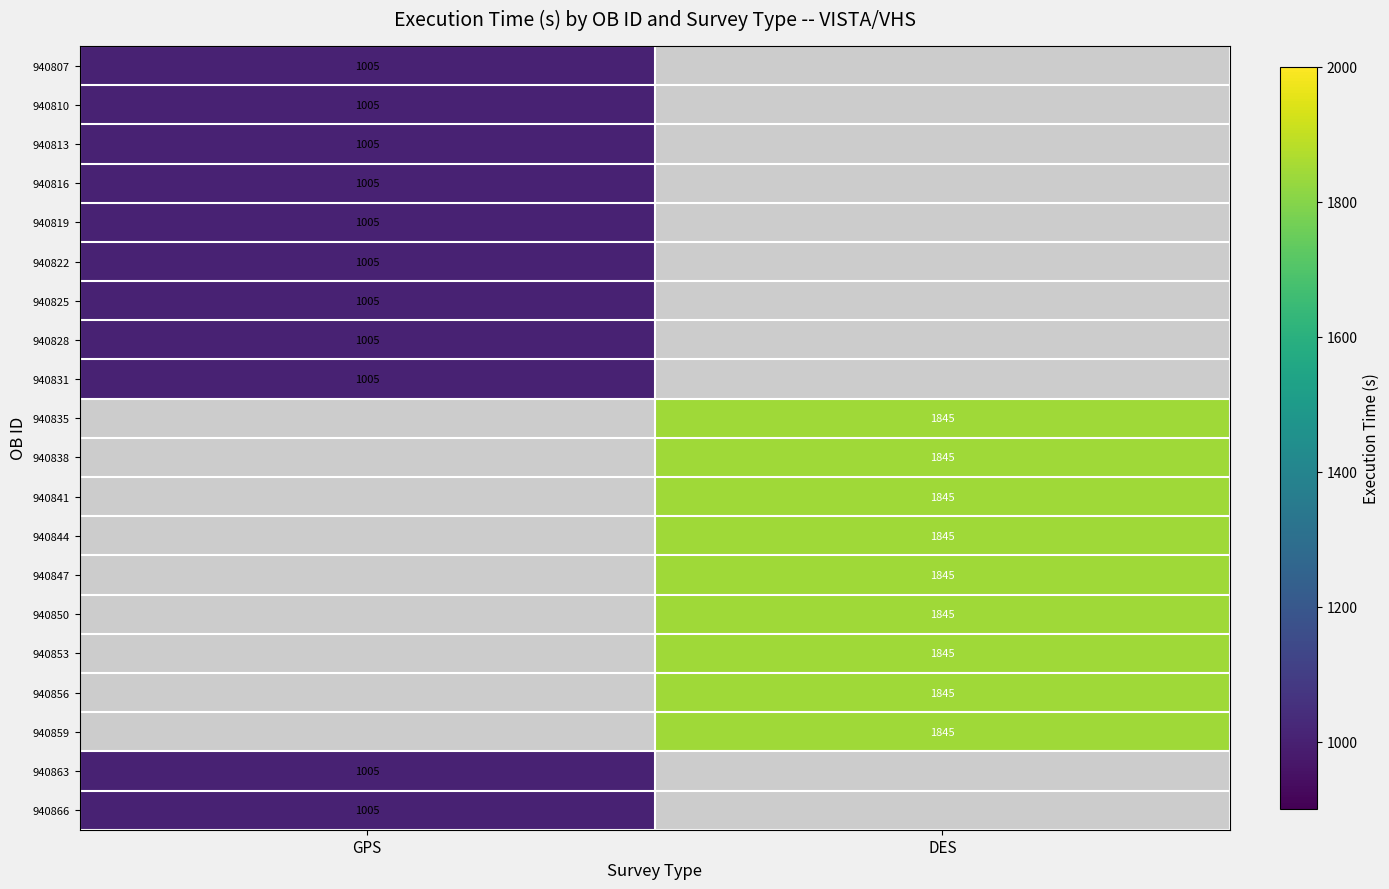

The value of 940838 at DES is 1845. True or false?

True